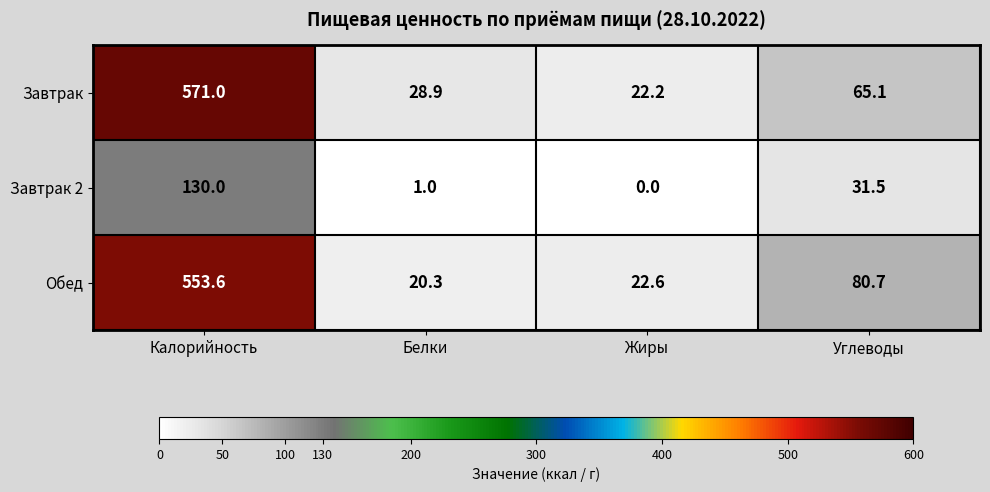

Reading left to right, list all the values displayed in this chart.

Завтрак: 571.0	28.9	22.2	65.1
Завтрак 2: 130.0	1.0	0.0	31.5
Обед: 553.6	20.3	22.6	80.7